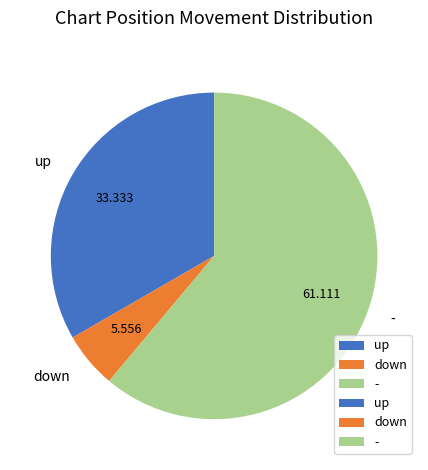

Is - the majority of the pie?

Yes